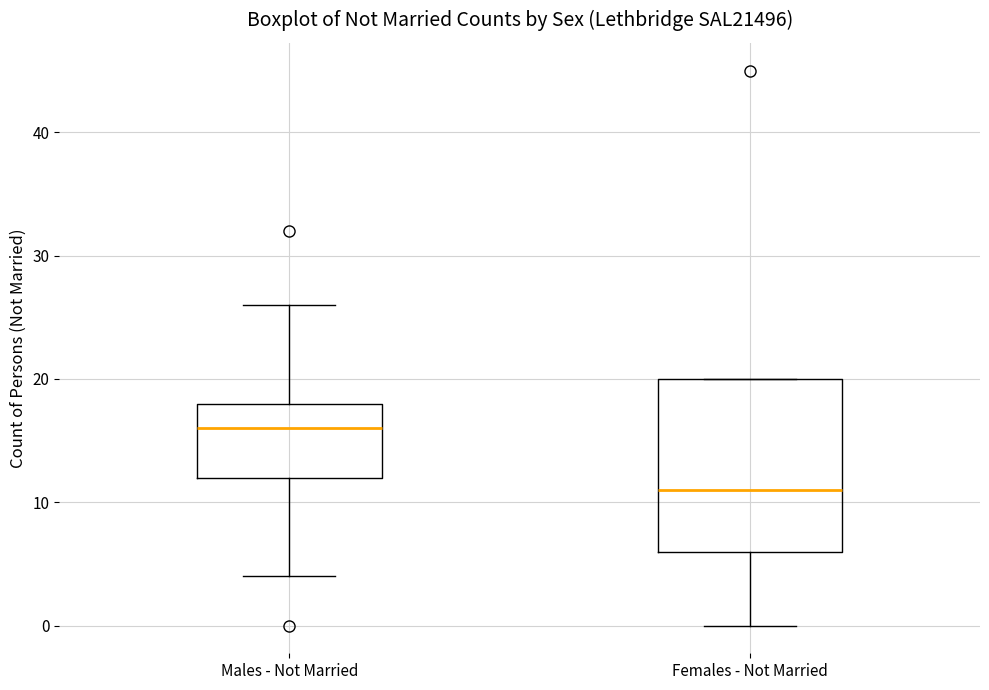

Where does the lower whisker of the box for Females - Not Married end on the y-axis? The values are not printed on the chart, so give them approximately, as read against the axis.

0